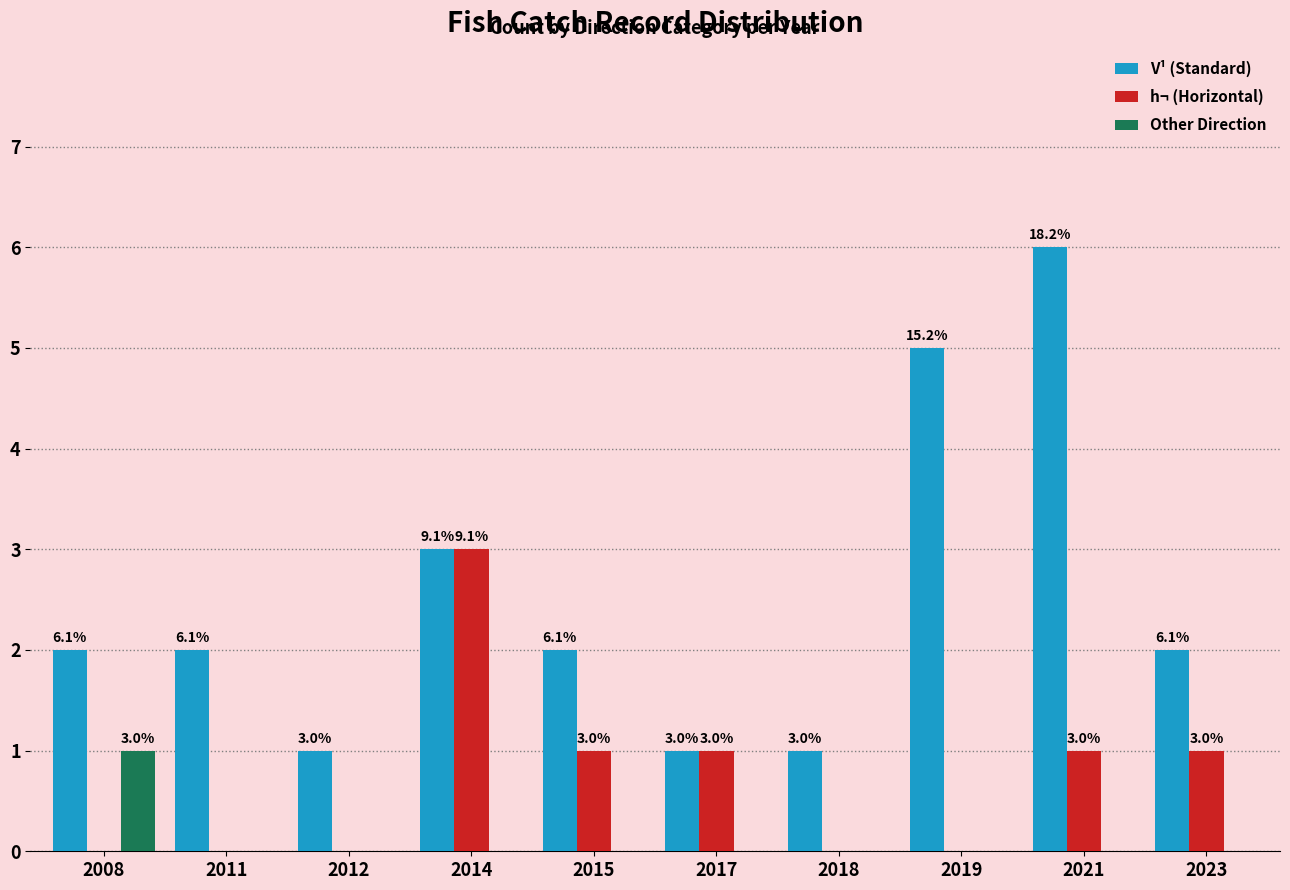

Which series has the largest total across all categories?

V¹ (Standard)